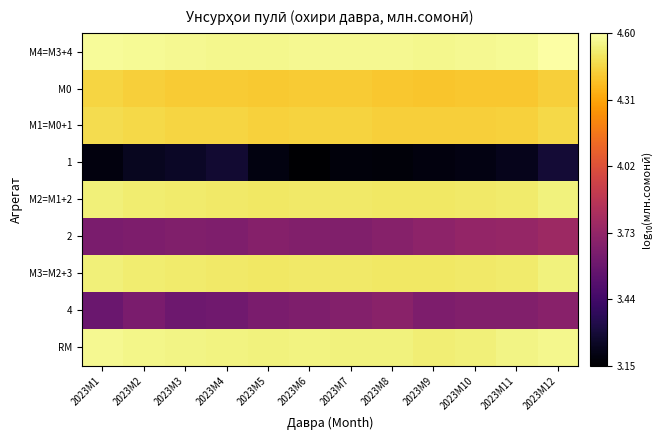

Between 2023M8 and 2023M11, which is larger?

2023M11